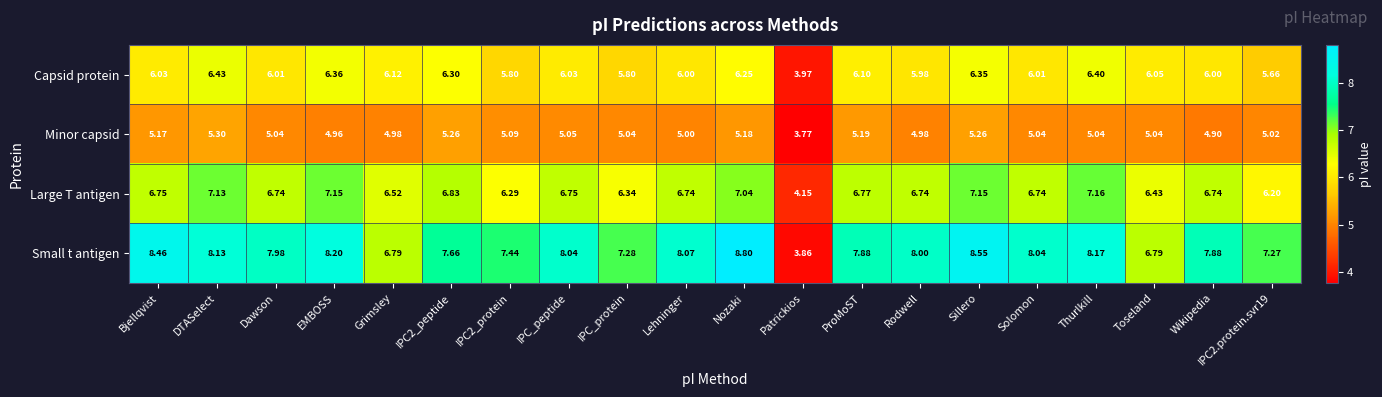

Which label corresponds to the largest value in the chart?

Nozaki